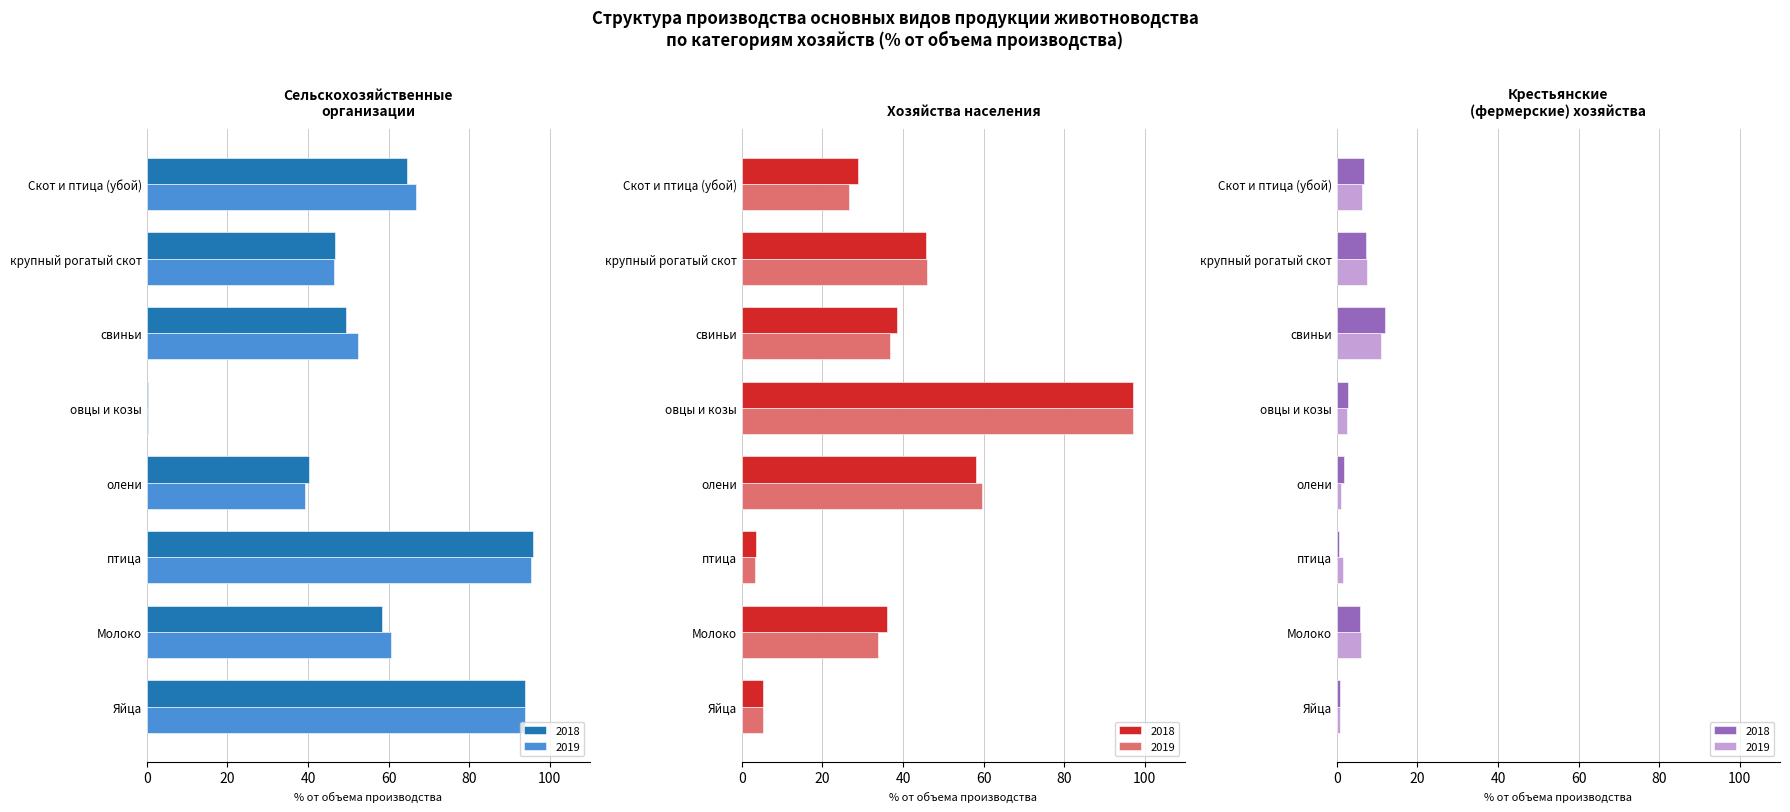

How many bars are there in total?

48